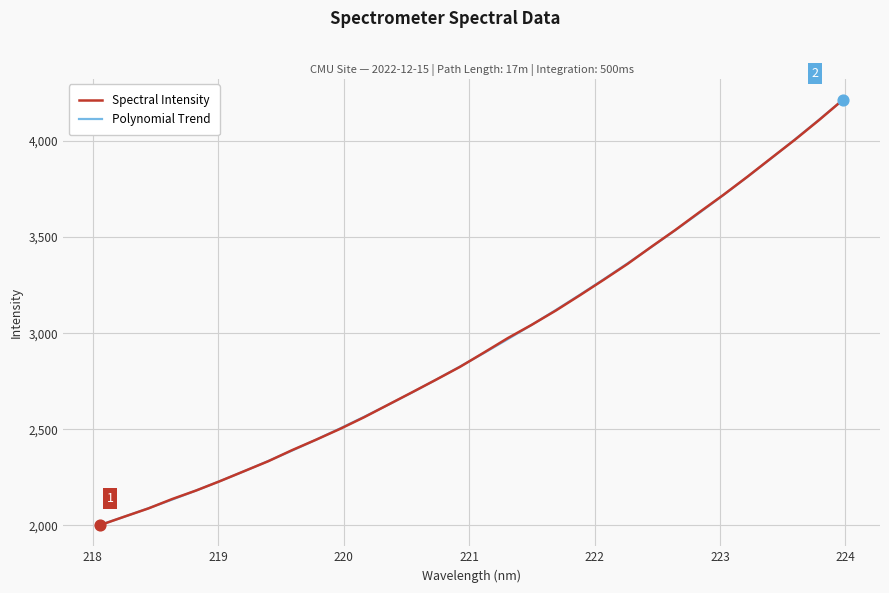

What is the smallest value displayed?

2001.8